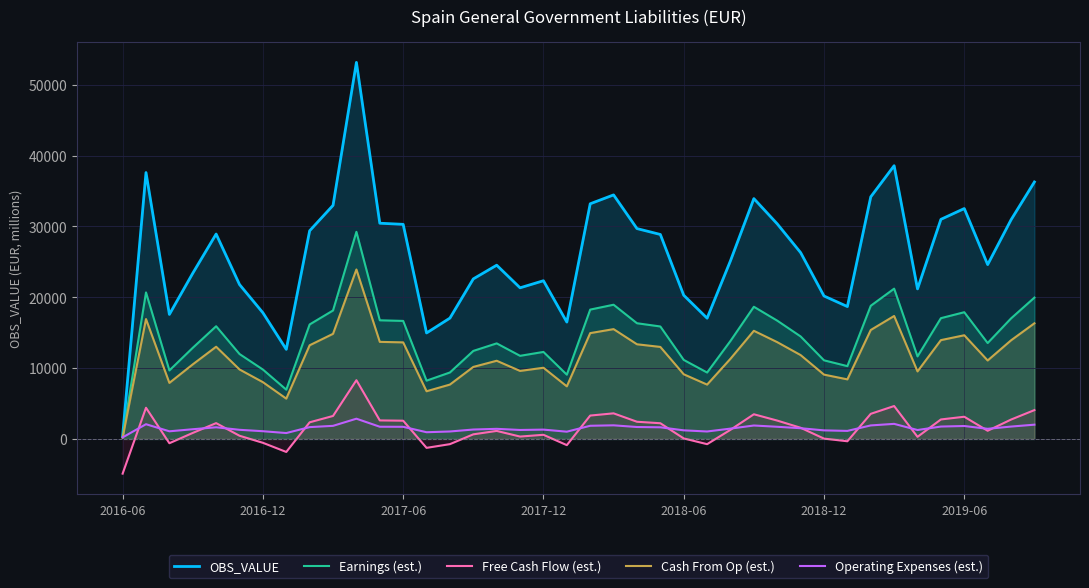

What is the smallest value displayed?

-4899.0